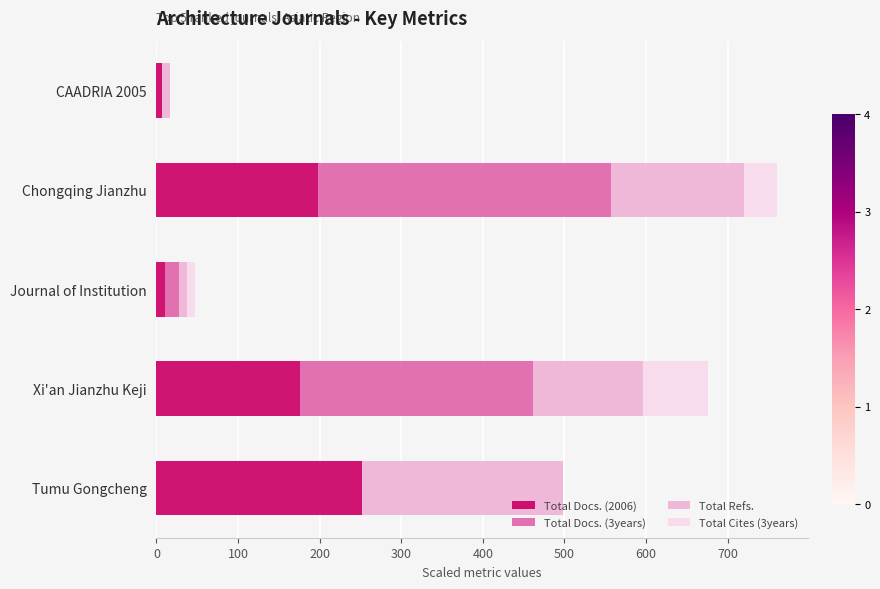

Is it true that Total Docs. (2006) equals 7.0 at CAADRIA 2005?

True